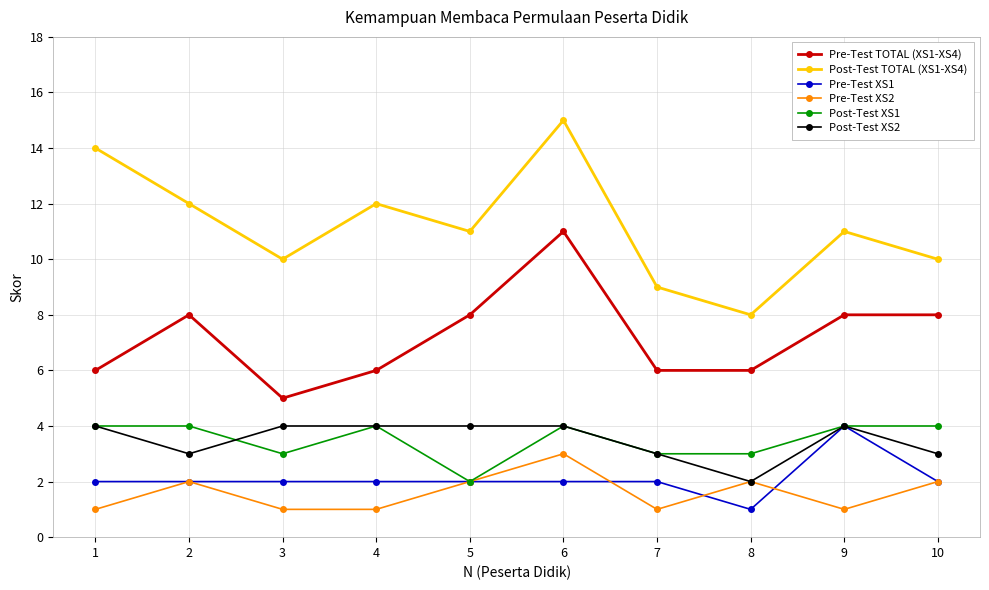

Which series has the largest range (max minus min)?

Post-Test TOTAL (XS1-XS4)